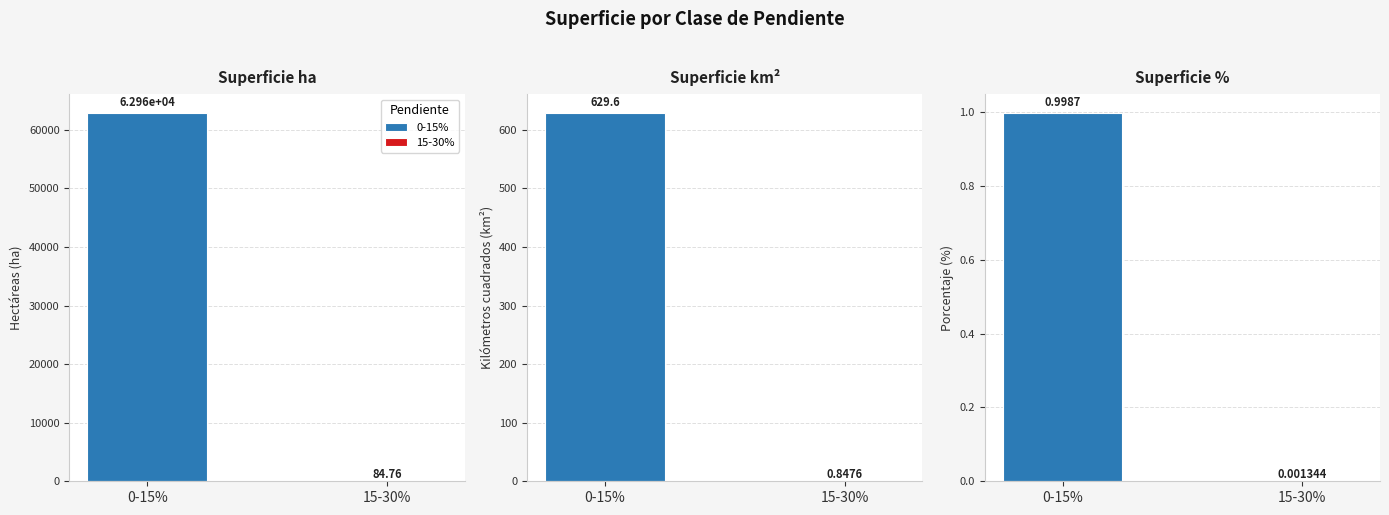

True or false: Superficie km2 has a value of 1.4 at 15-30%.

False